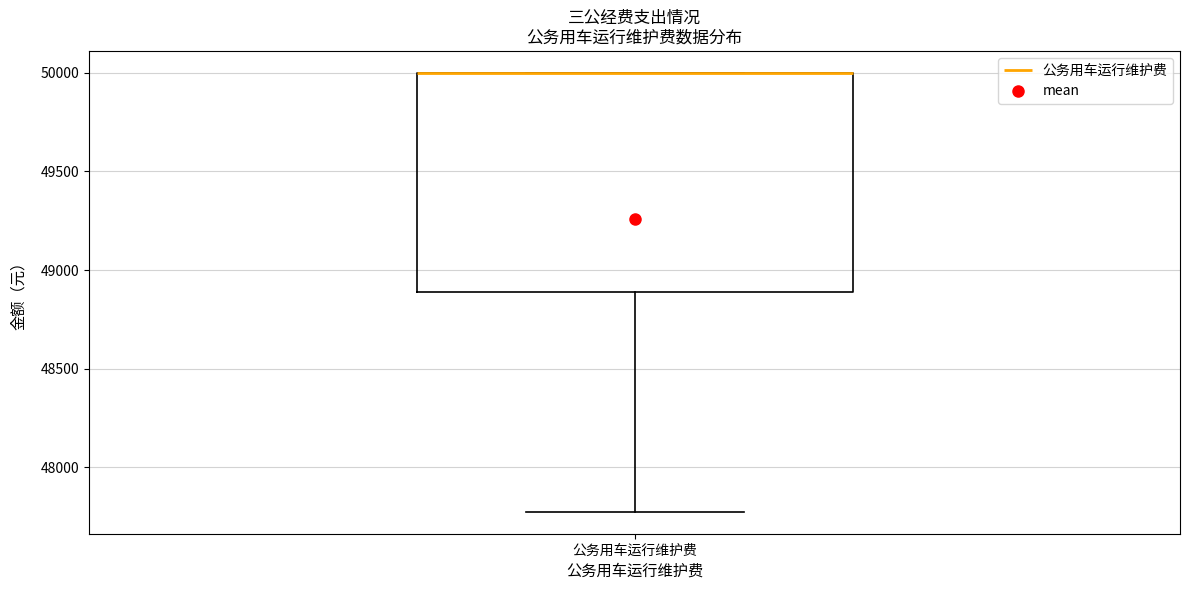

Where does the lower whisker of the box for 公务用车运行维护费 end on the y-axis? The values are not printed on the chart, so give them approximately, as read against the axis.

47750